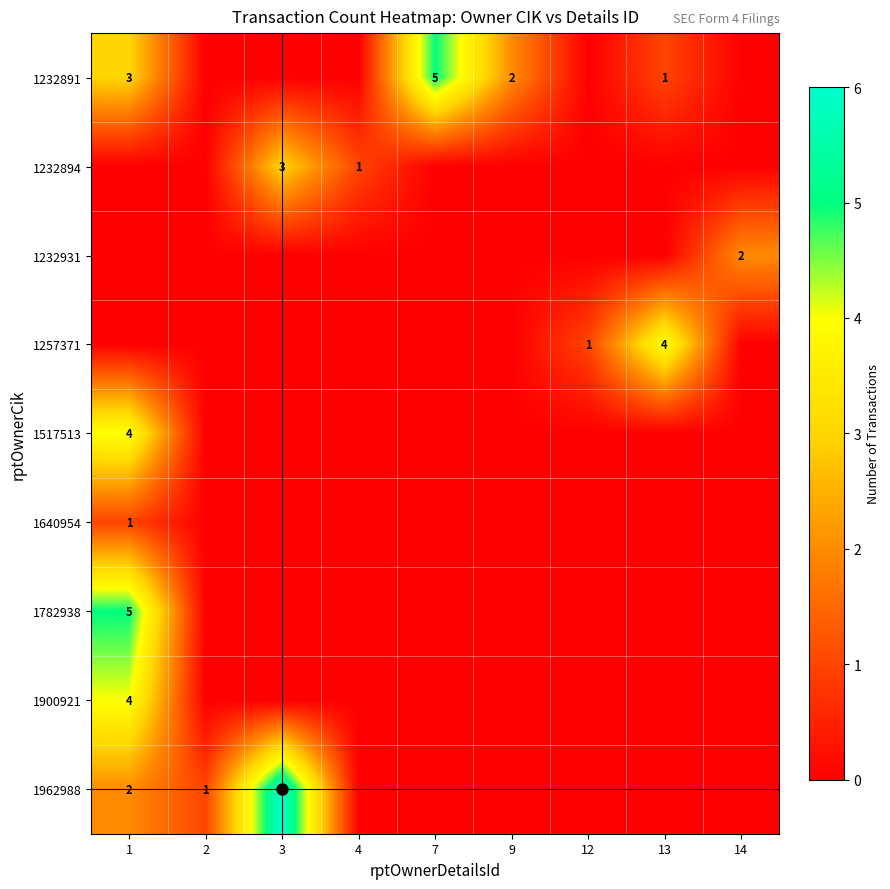

What is the total value across all series at 9?

2